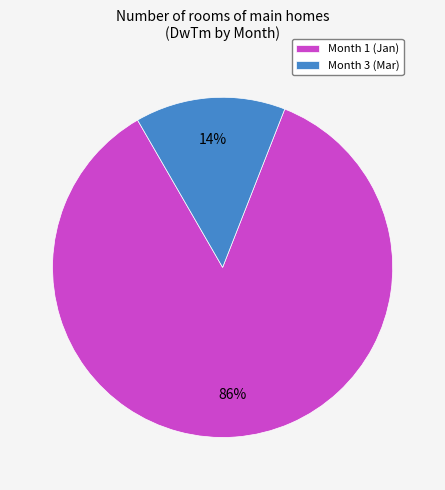

To the nearest percent, what is the combined percentage of Month 1 and Month 3?

100%